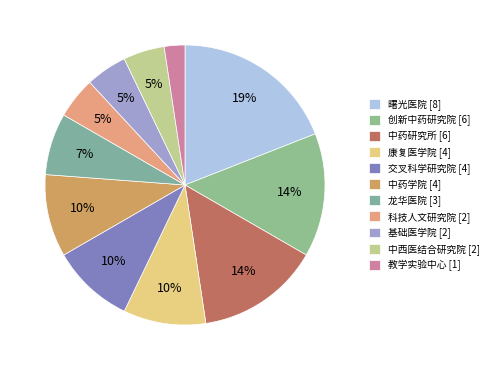

Count the number of slices in the pie.

11